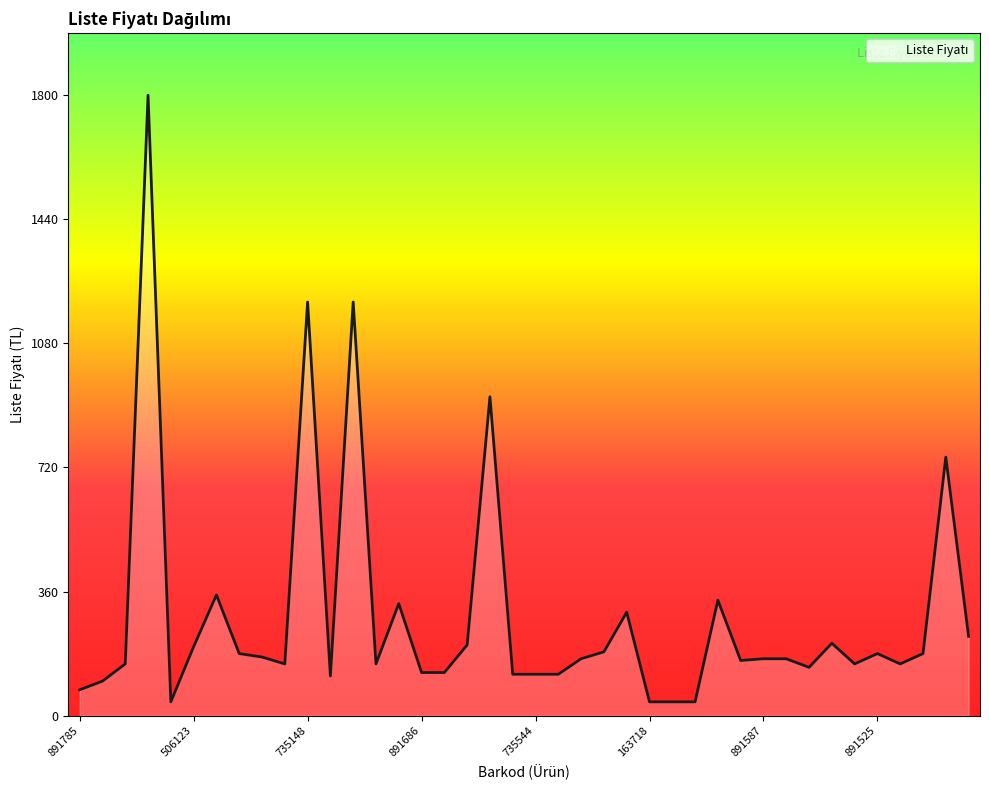

What is the greatest value displayed?

1800